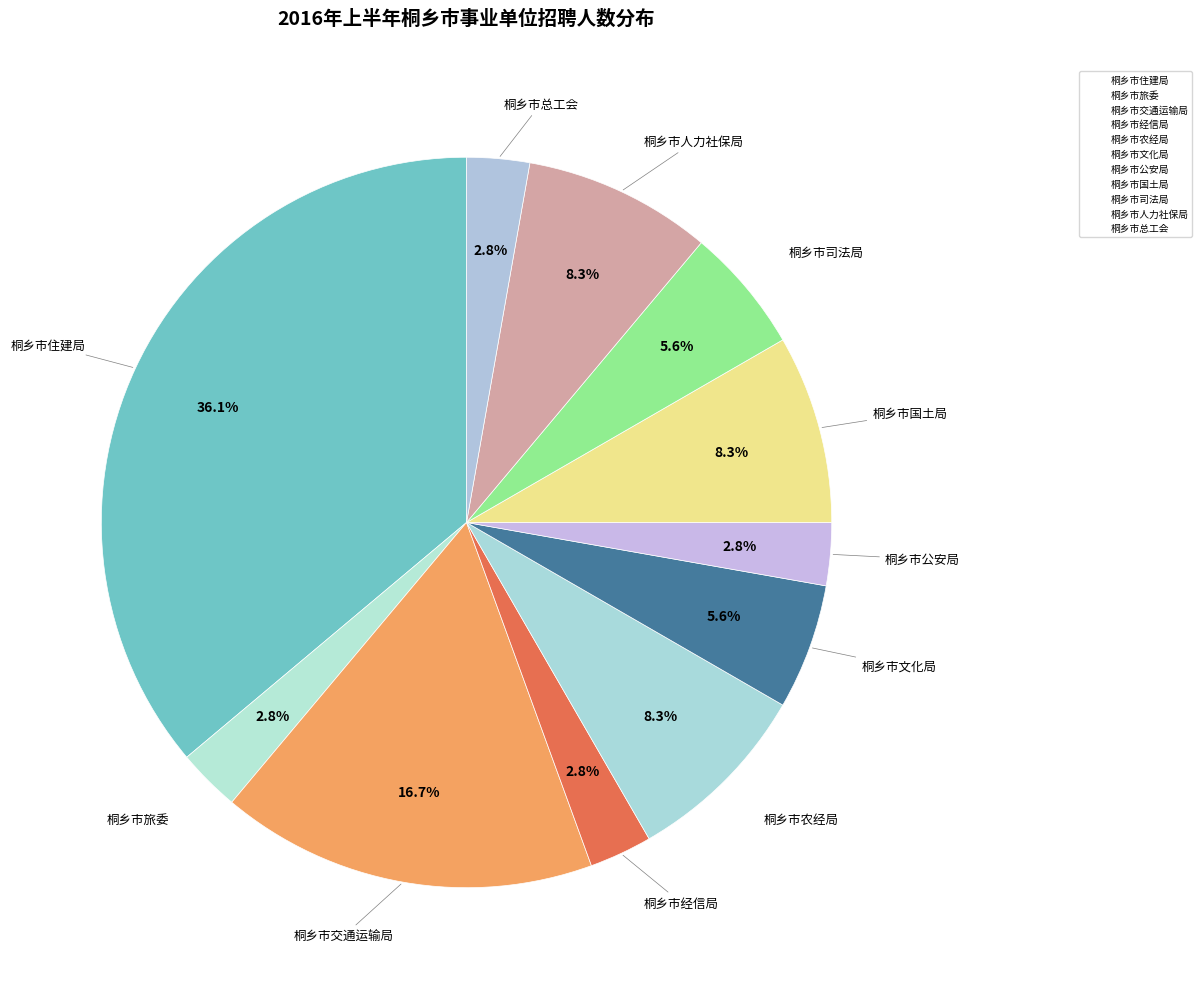

Does any single category account for the majority?

No